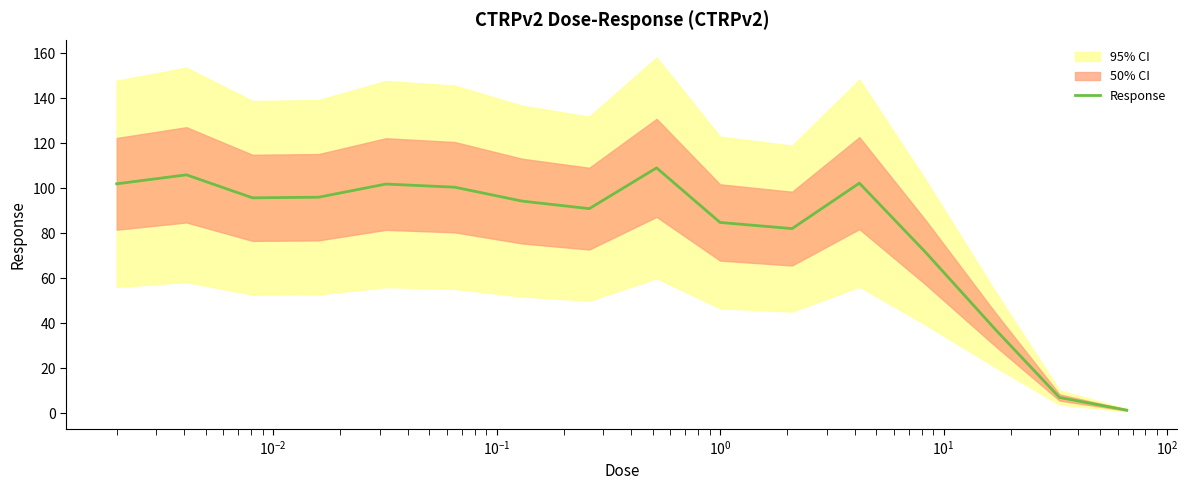

Reading right to left, extract all data points from this chart.

1.3	6.9	37.3	71.6	102.3	82.1	84.8	109.1	91.0	94.3	100.5	101.9	96.0	95.8	106.0	102.0